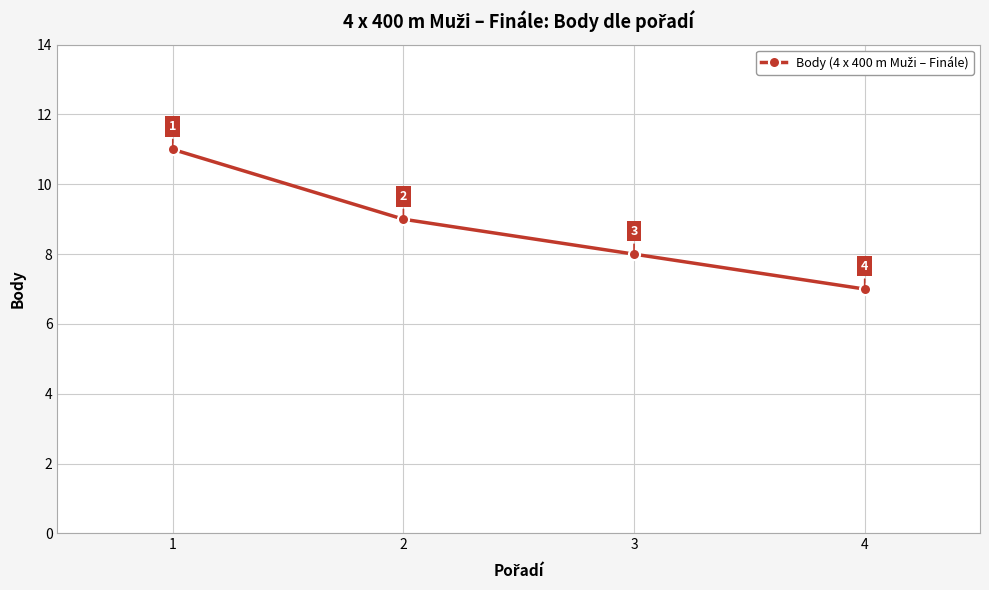

True or false: the data shows 8 at 3.

True